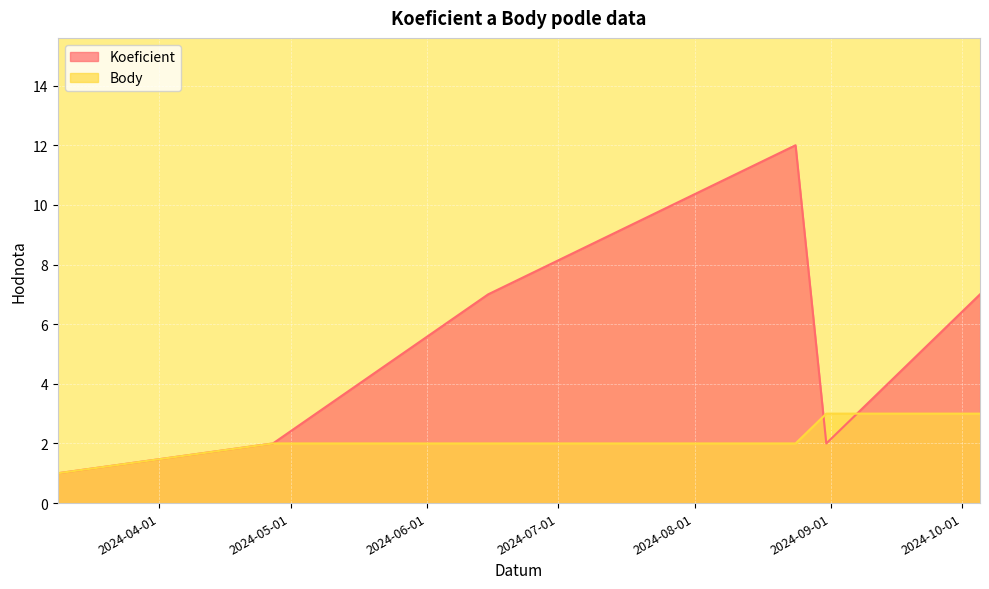

What is the label of the 3rd point from the right?

2024-08-24